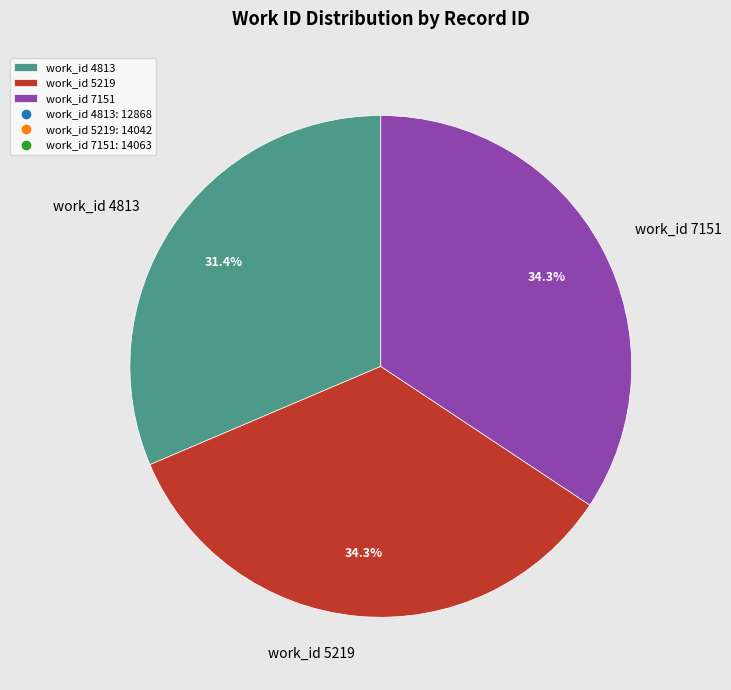

True or false: work_id 5219 accounts for 23% of the total.

False